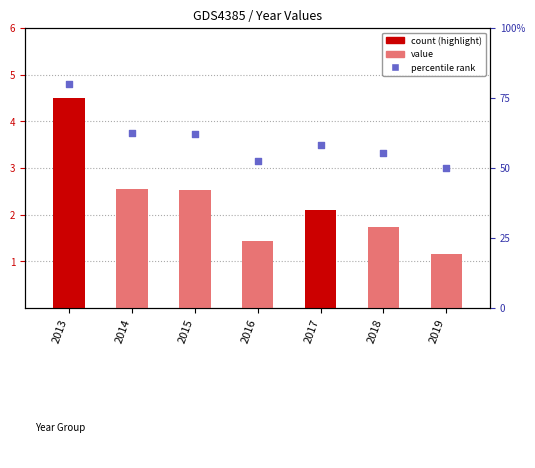

Which series reaches the minimum Y coordinate?

value